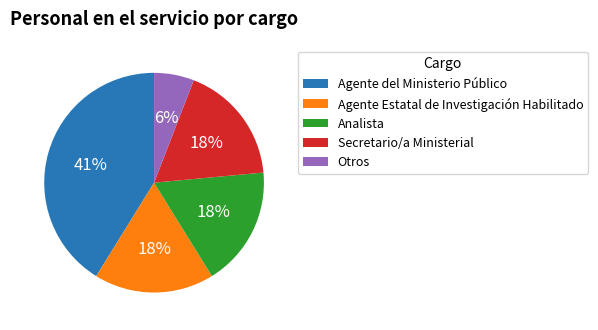

Is it true that Analista is 18% of the pie?

True